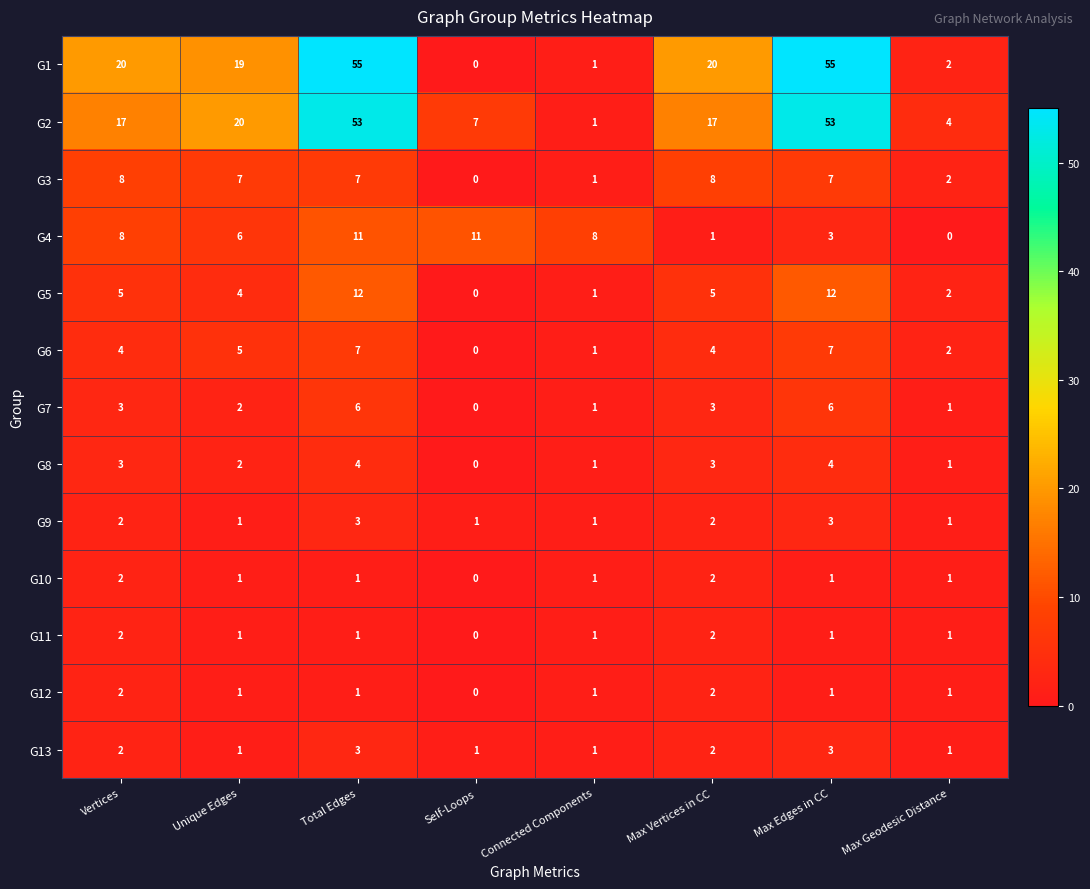

At how many categories does at least one series exceed 3?

8